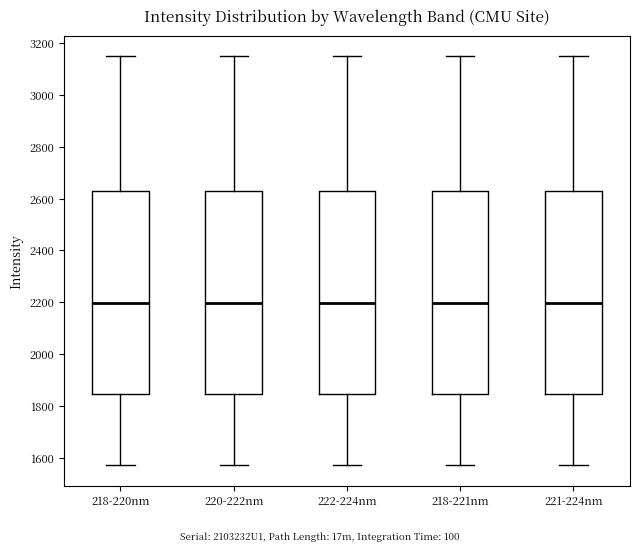

Reading left to right, transcribe this box plot: for each box, give where its median line is, the range the box spans, and where its two whiskers end, as read against the y-axis. The values are not printed on the chart, so give them approximately, as read against the axis.

218-220nm: median 2200, box 1840 to 2620, whiskers 1580 to 3140
220-222nm: median 2200, box 1840 to 2620, whiskers 1580 to 3140
222-224nm: median 2200, box 1840 to 2620, whiskers 1580 to 3140
218-221nm: median 2200, box 1840 to 2620, whiskers 1580 to 3140
221-224nm: median 2200, box 1840 to 2620, whiskers 1580 to 3140